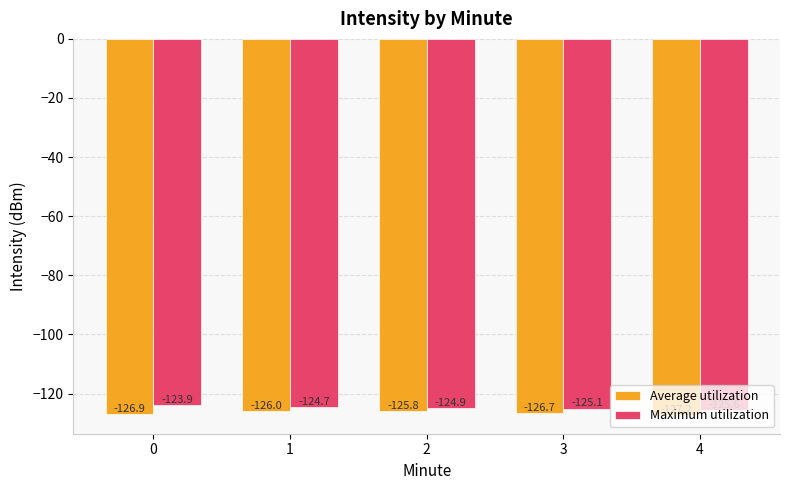

How many data points in Average utilization are above -126?

1